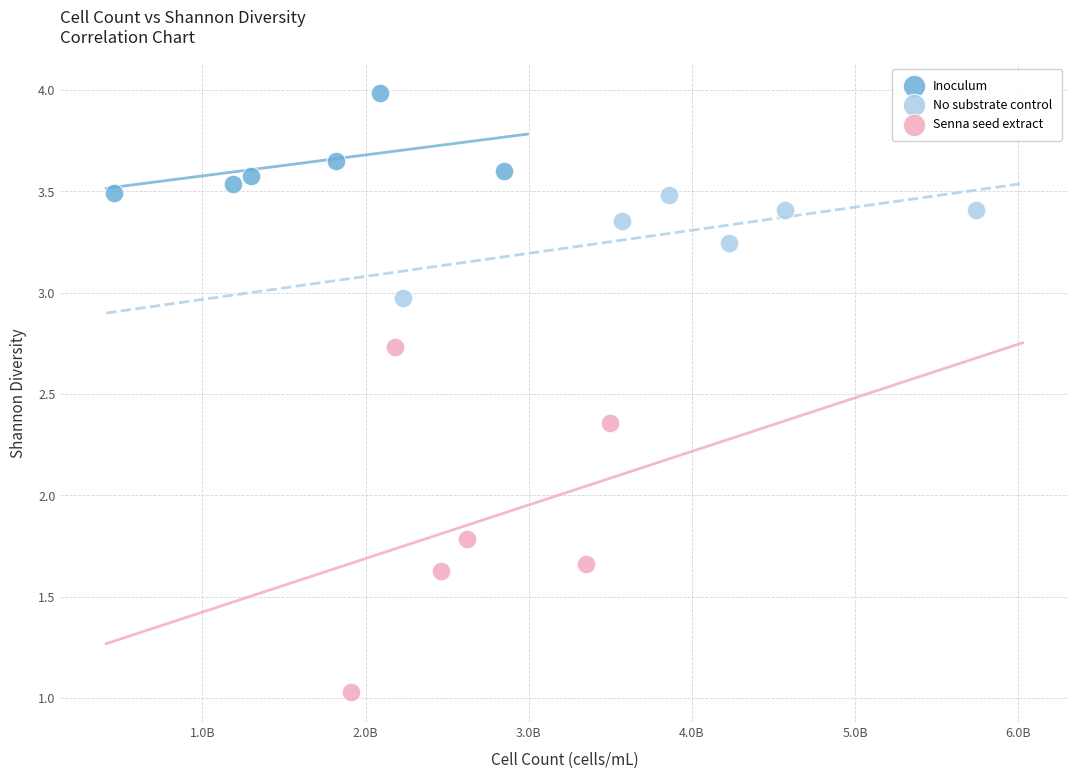

Which series contains the lowest Y value?

Senna seed extract